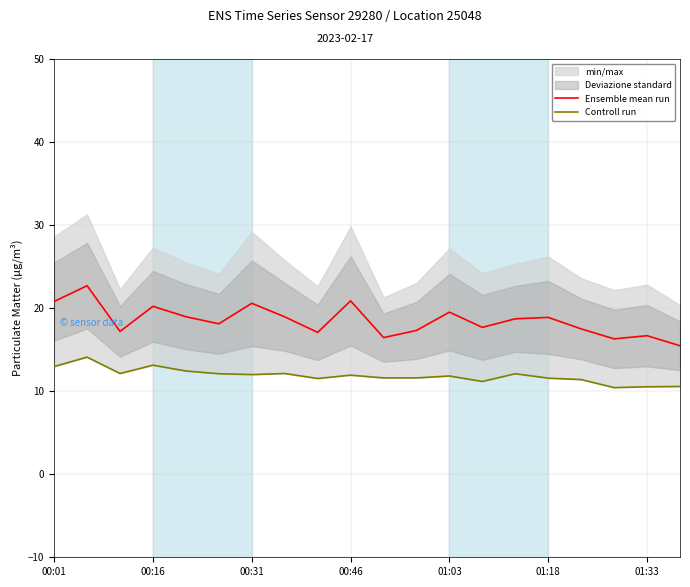

The value of Ensemble mean run at 00:16 is 8.8. True or false?

False